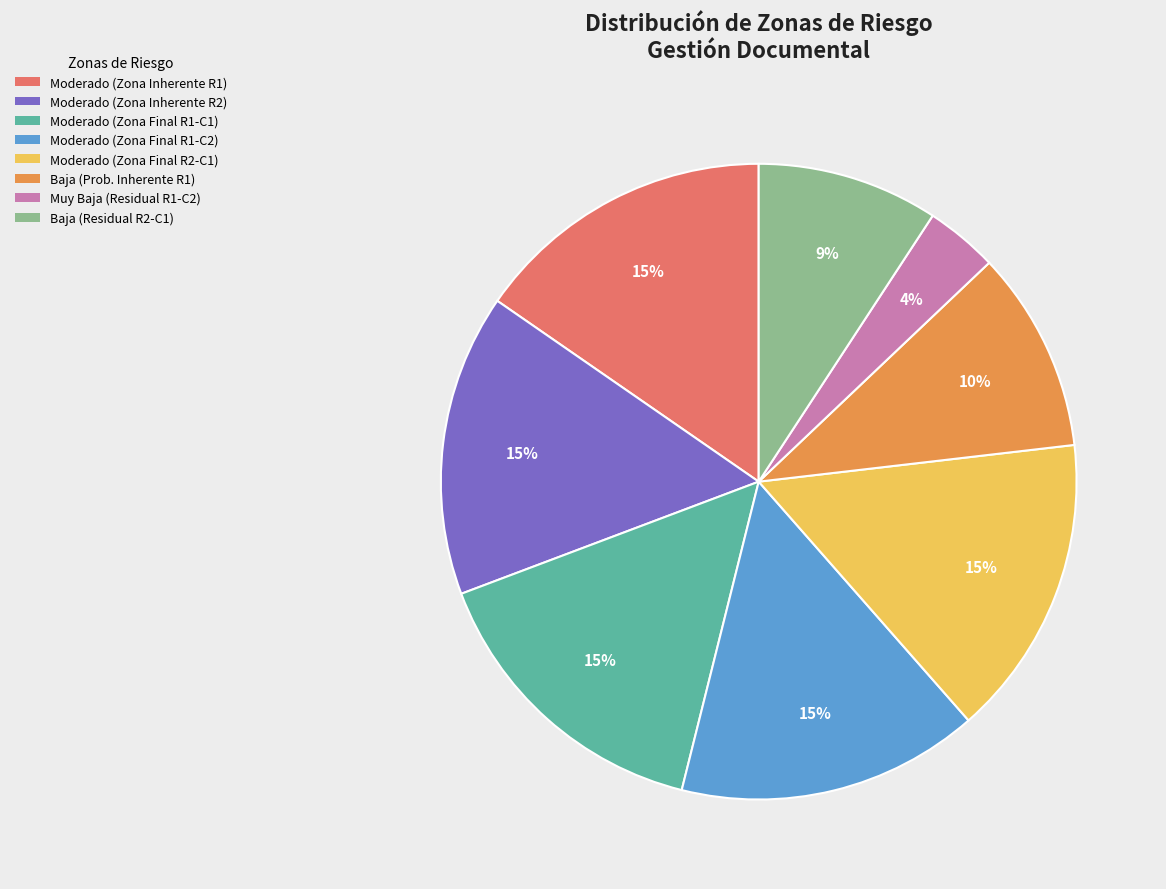

Does any single category account for the majority?

No